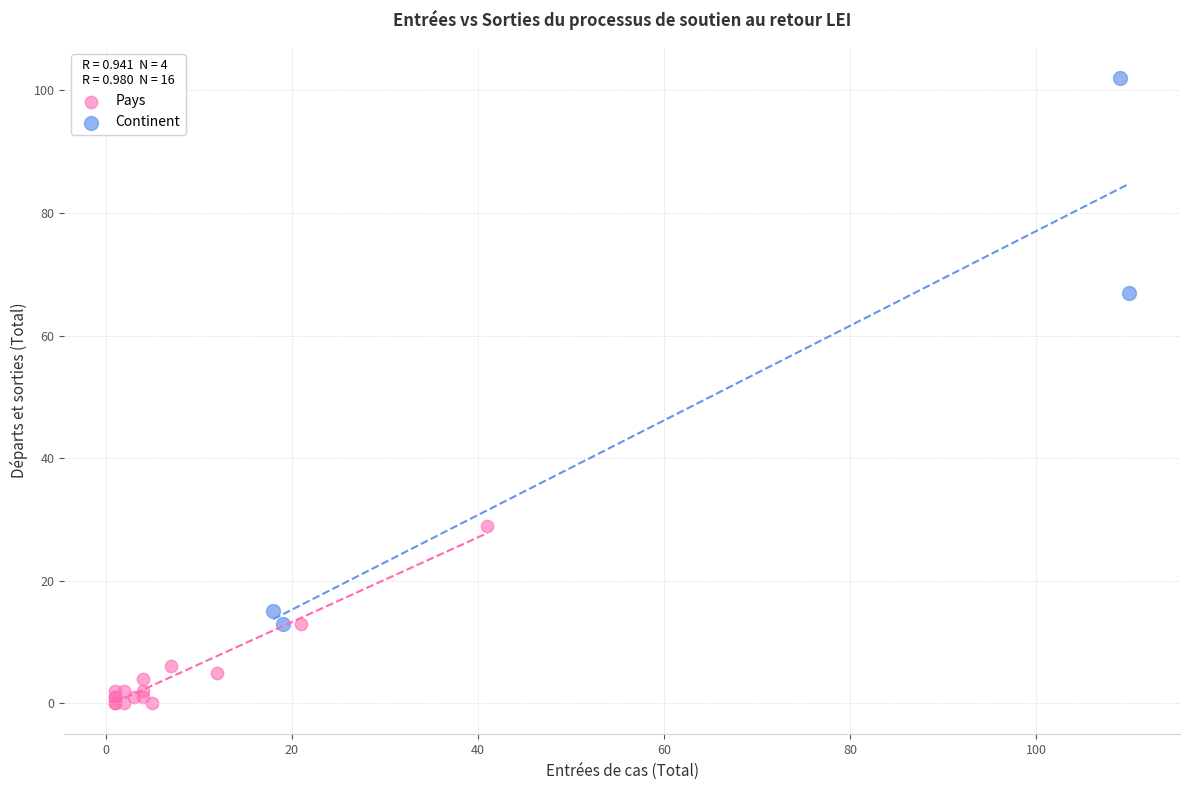

Which series has the largest Y range (max minus min)?

Continent